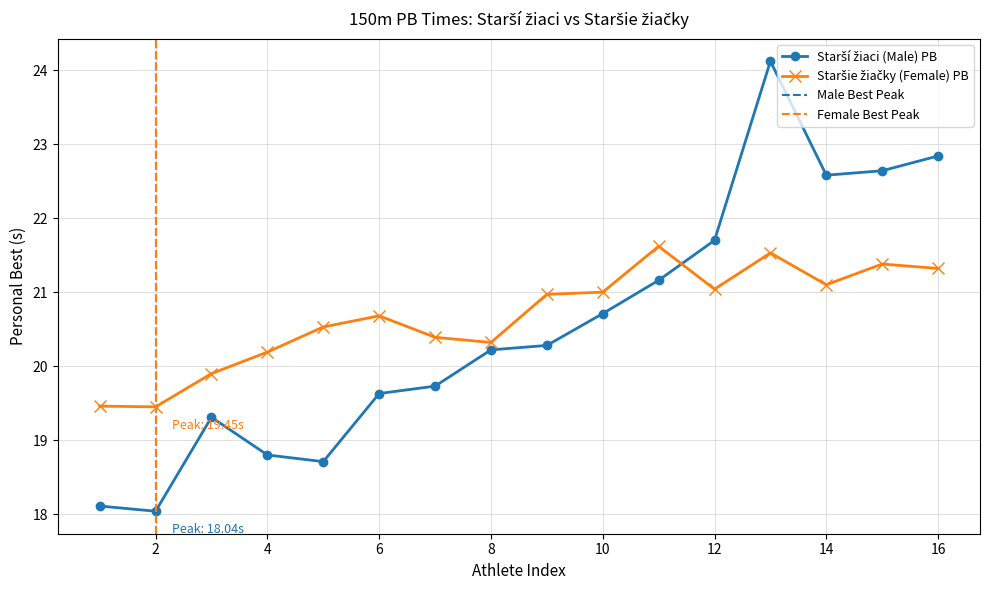

What is the total value across all series at 4?

39.2